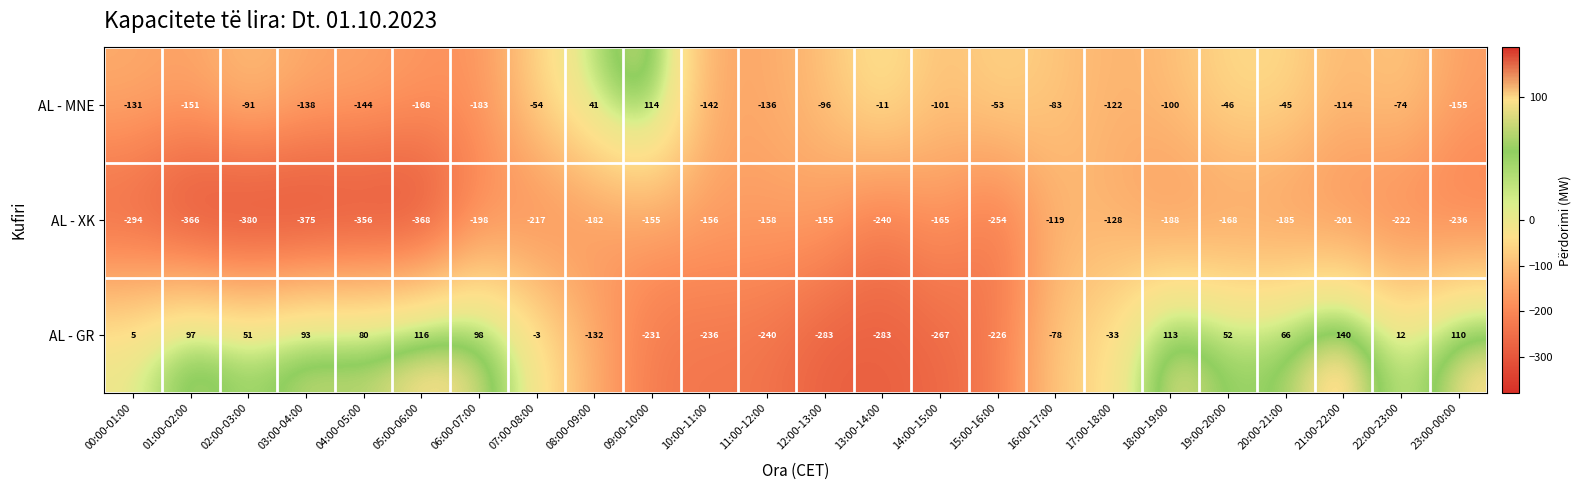

At which label does AL - GR first exceed 12?

01:00-02:00